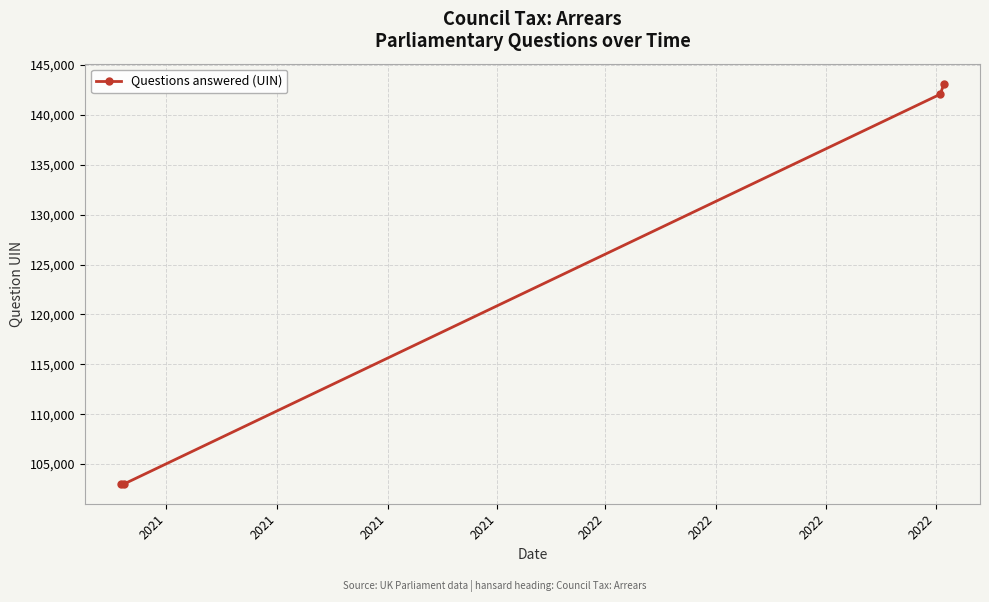

What is the value of the 4th point from the left?

143146